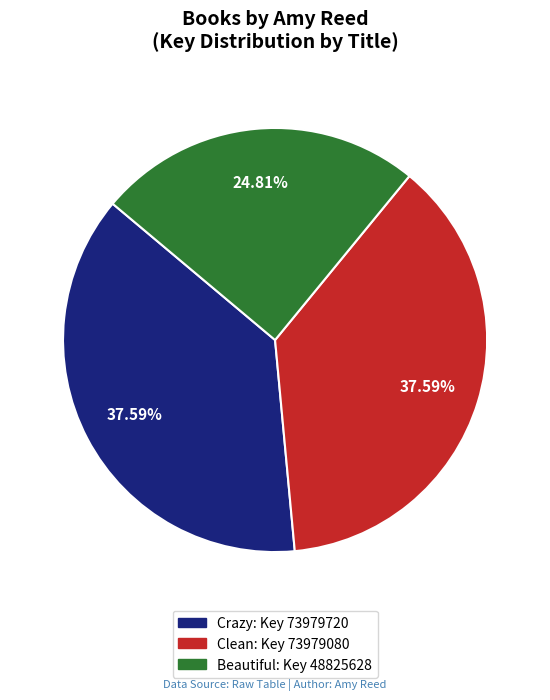

Which category has the smallest portion of the pie?

Beautiful